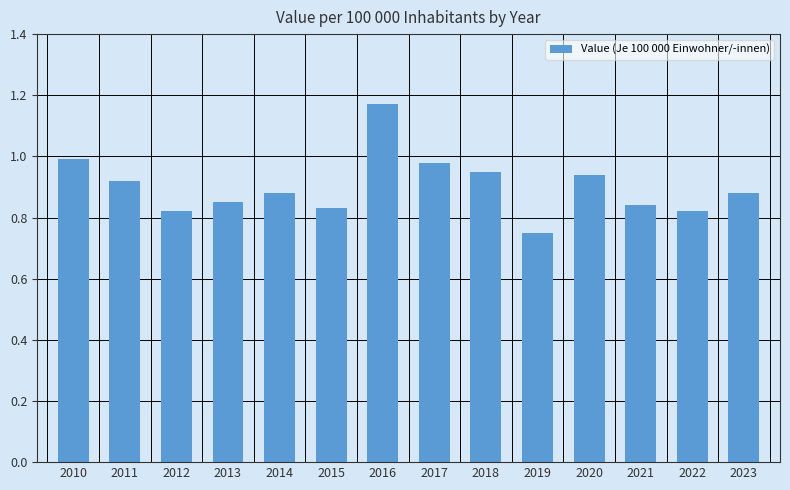

At which category does the chart reach its minimum across all series?

2019